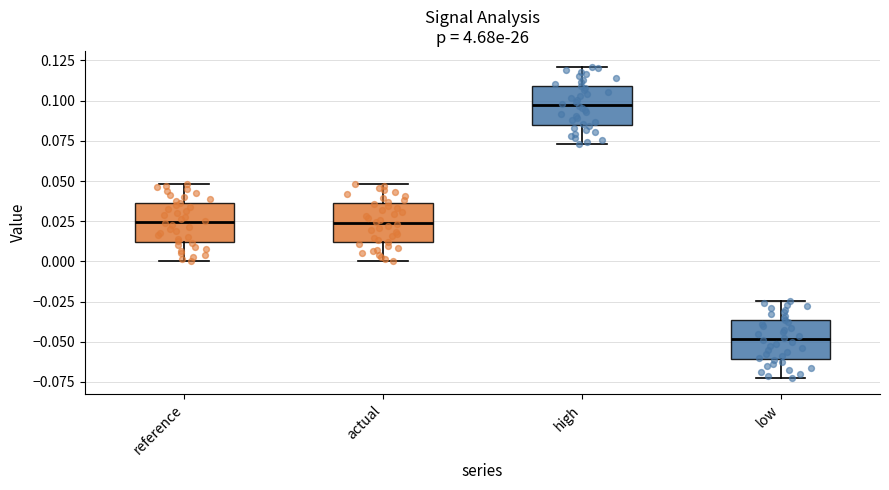

Where does the lower whisker of the box for actual end on the y-axis? The values are not printed on the chart, so give them approximately, as read against the axis.

0.000